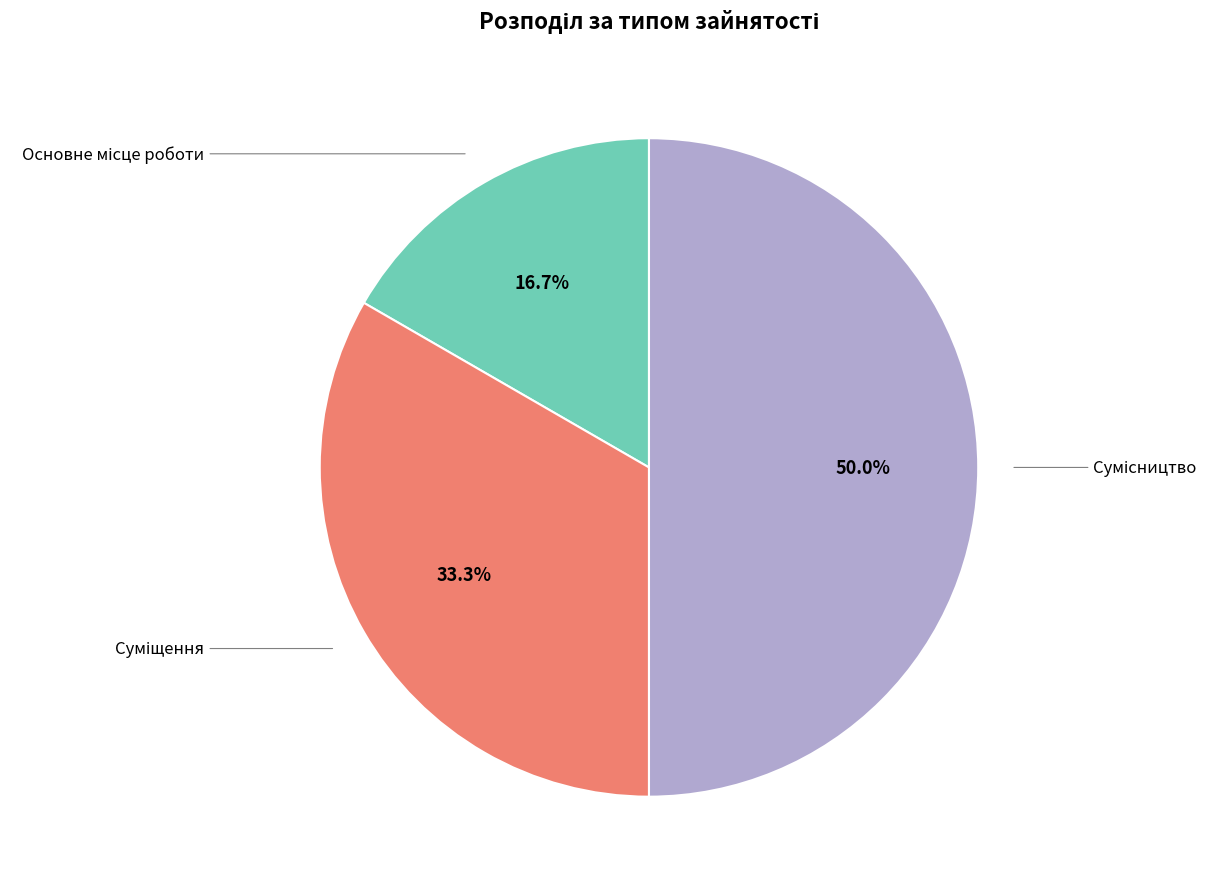

Is there any slice that represents more than half of the pie?

No